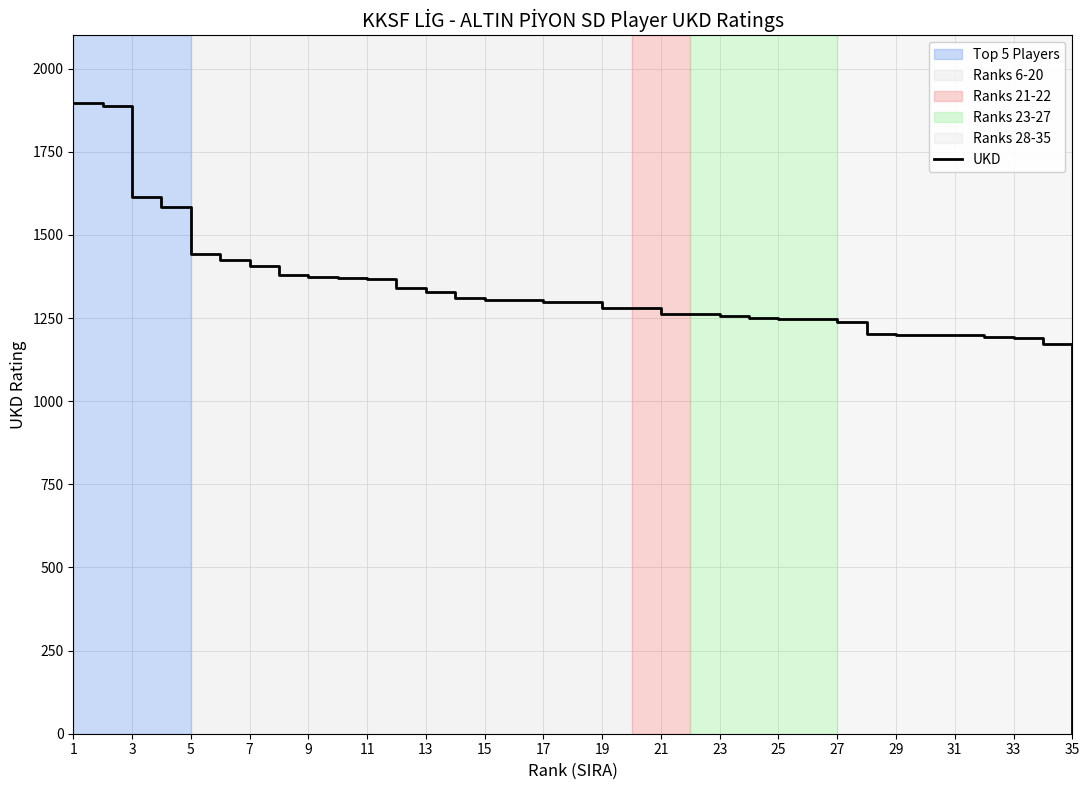

True or false: the data has more than 2 interior local peaks.

False